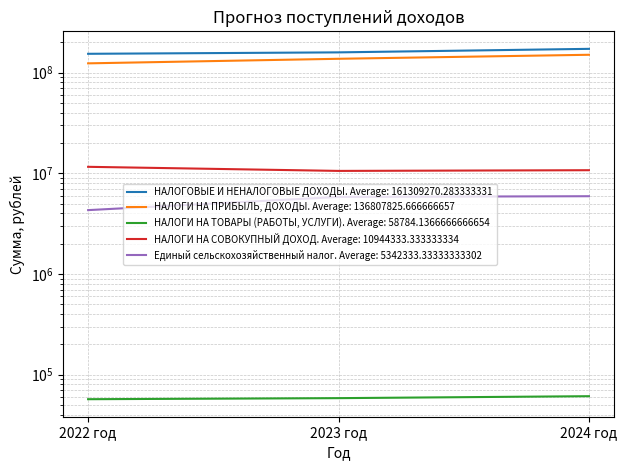

Where is НАЛОГИ НА ПРИБЫЛЬ, ДОХОДЫ nearest to the value 136734535?

2023 год